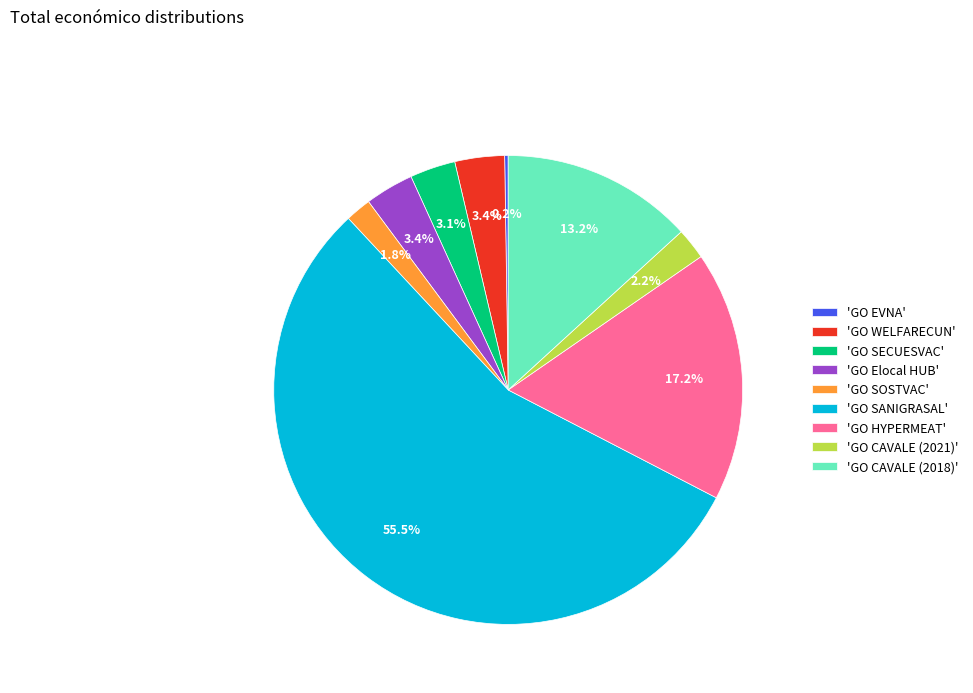

What is the total percentage of 'GO SOSTVAC' and 'GO SECUESVAC'?

4.9%